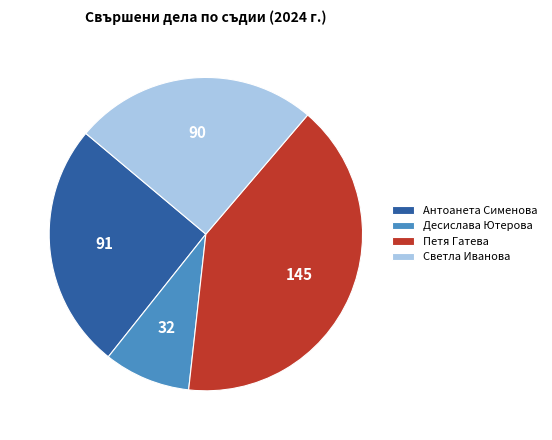

Does Петя Гатева represent more than half of the total?

No